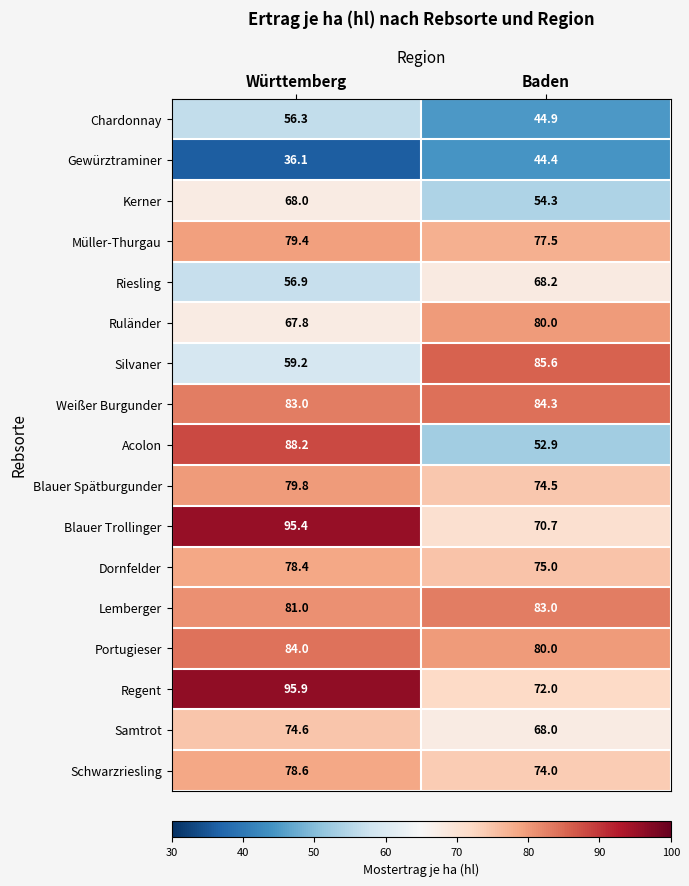

Which label corresponds to the largest value in the chart?

Württemberg